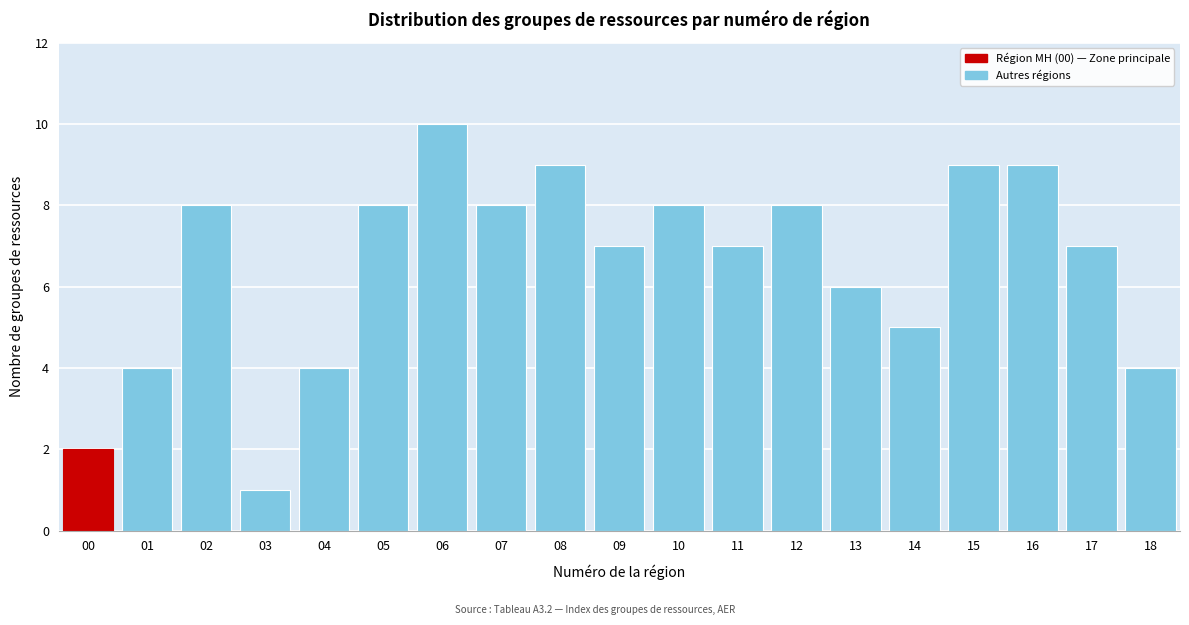

Reading left to right, list all the values displayed in this chart.

2	4	8	1	4	8	10	8	9	7	8	7	8	6	5	9	9	7	4